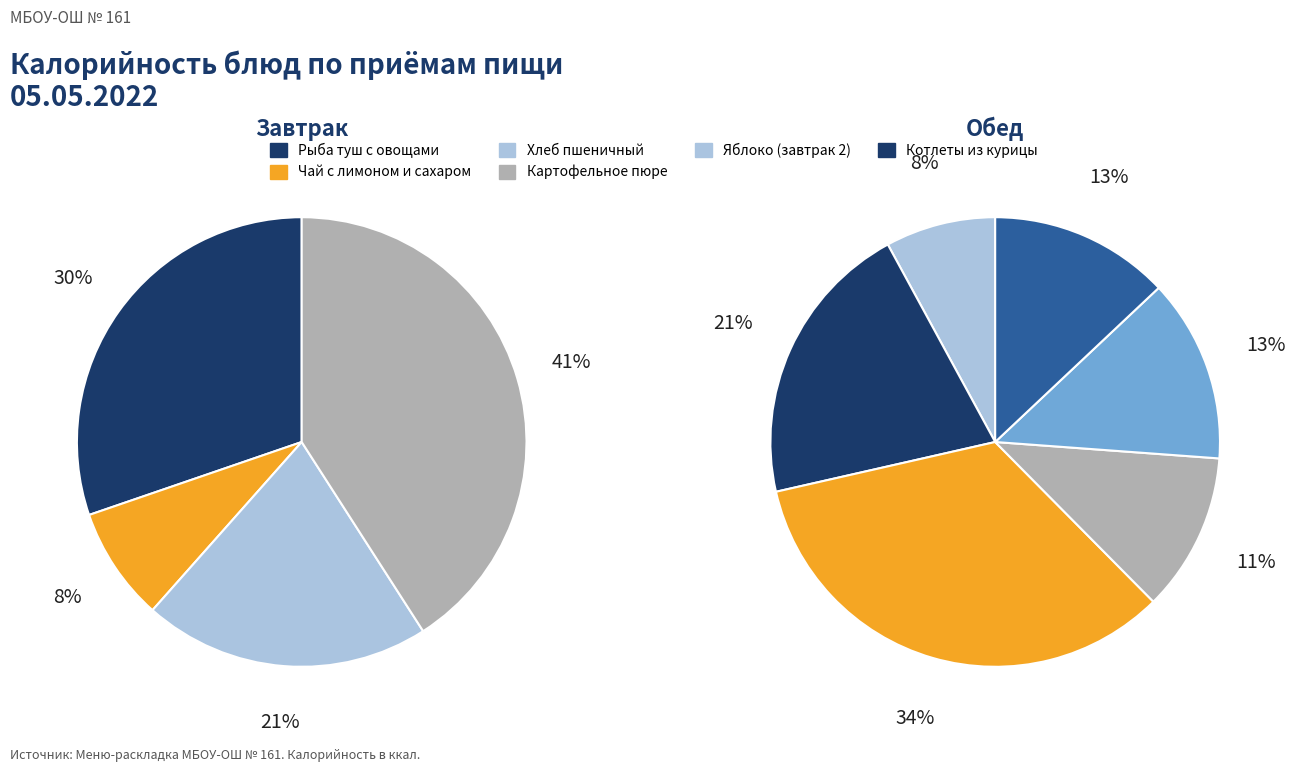

Count the number of slices in the pie.

10